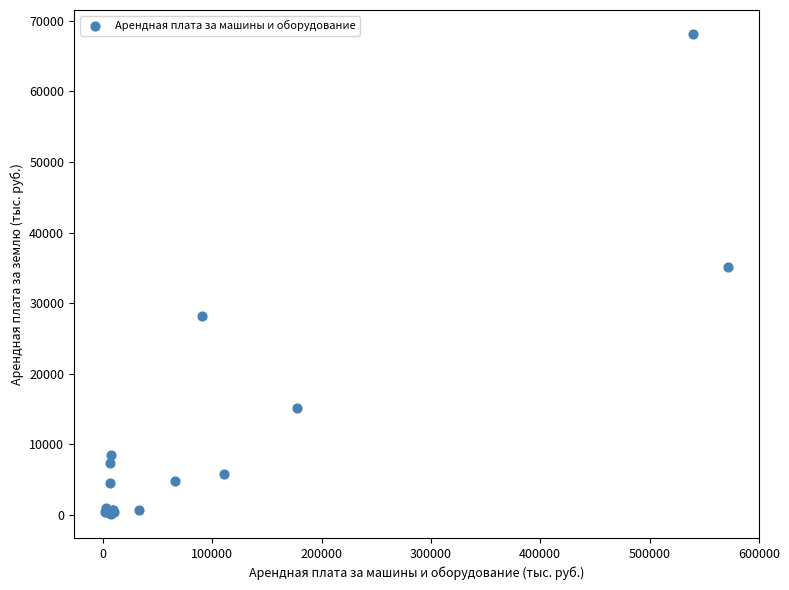

What Y value in the scatter plot is closest to 34115?

35084.9